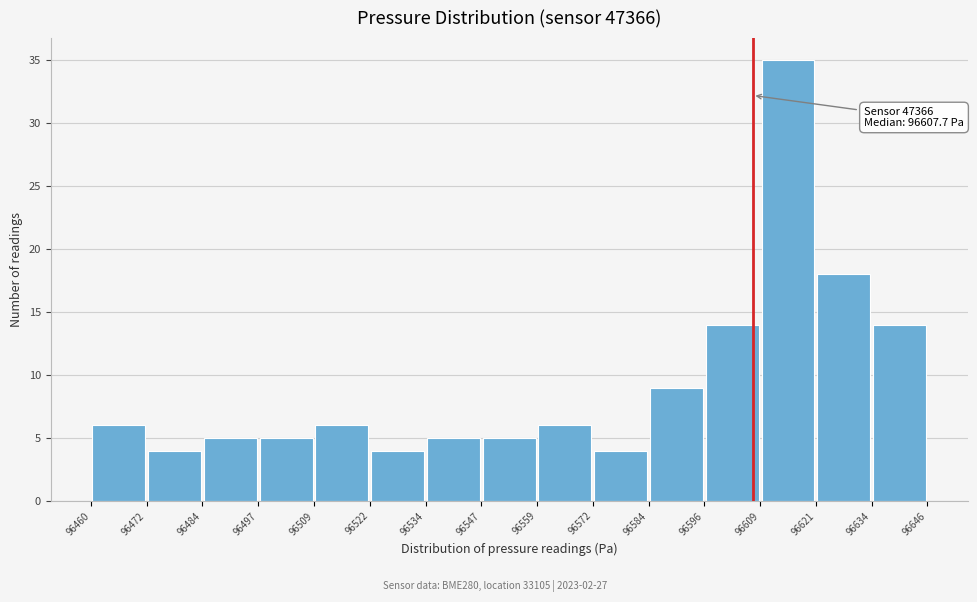

Which range on the x-axis has the tallest bar?

96609 to 96621